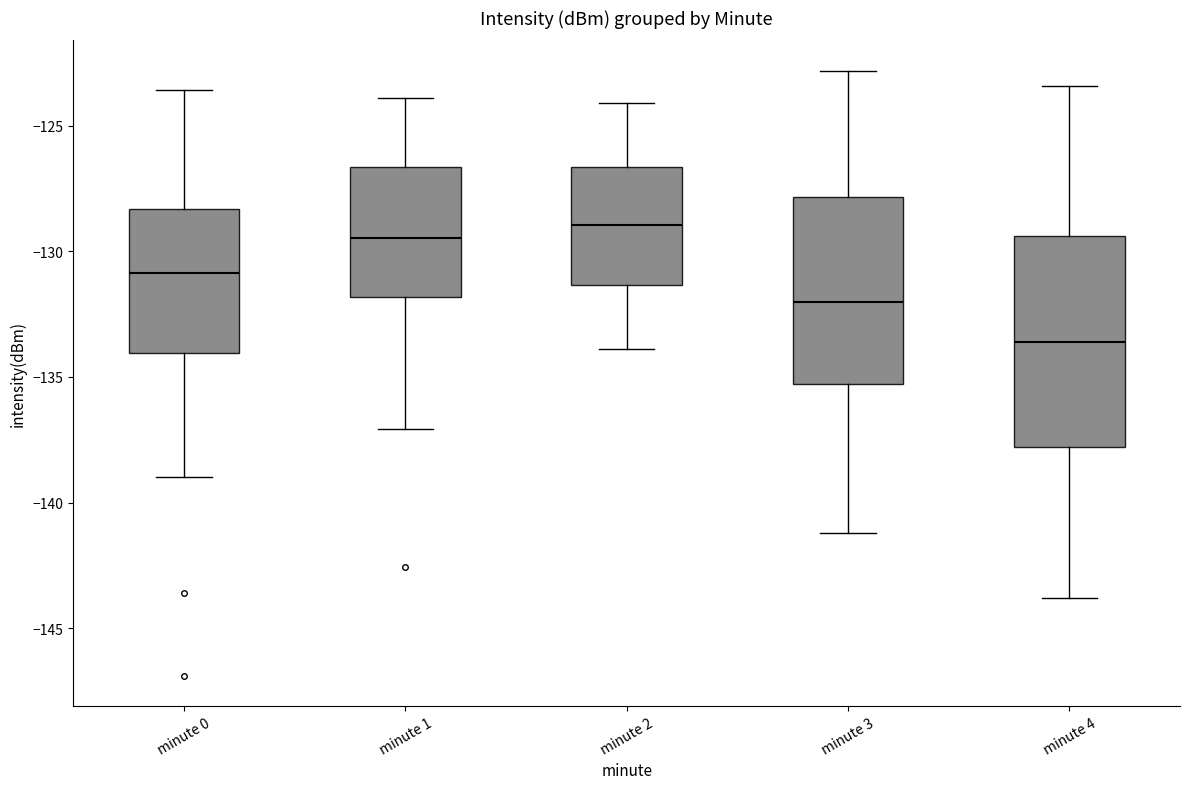

Reading left to right, read every box against the y-axis: the position of its median line, the range the box covers, and the ends of its whiskers. The values are not printed on the chart, so give them approximately, as read against the axis.

minute 0: median -131.0, box -134.0 to -128.5, whiskers -139.0 to -123.5
minute 1: median -129.5, box -132.0 to -126.5, whiskers -137.0 to -124.0
minute 2: median -129.0, box -131.5 to -126.5, whiskers -134.0 to -124.0
minute 3: median -132.0, box -135.5 to -128.0, whiskers -141.0 to -123.0
minute 4: median -133.5, box -138.0 to -129.5, whiskers -144.0 to -123.5